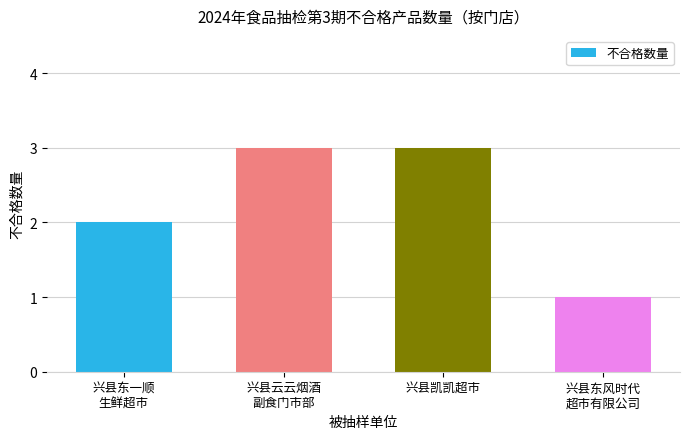

What is the average value?

2